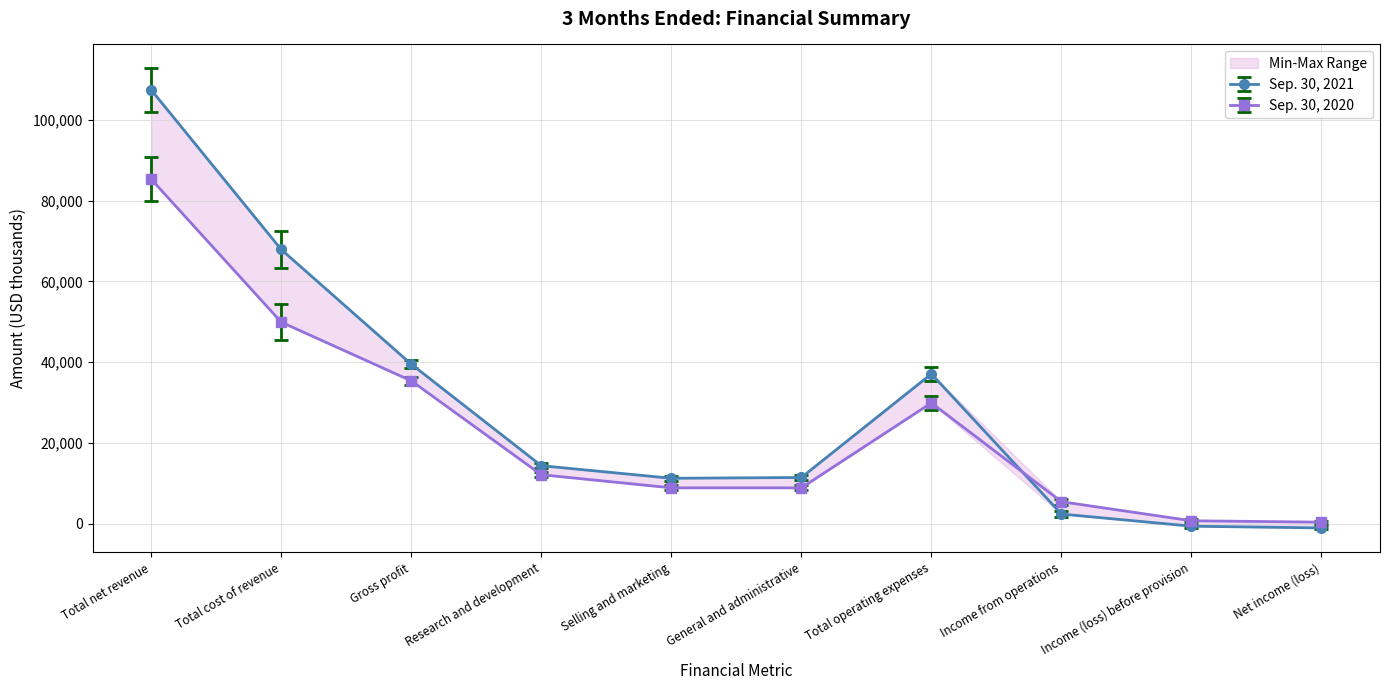

What is the label of the 2nd point from the right?

Income (loss) before provision